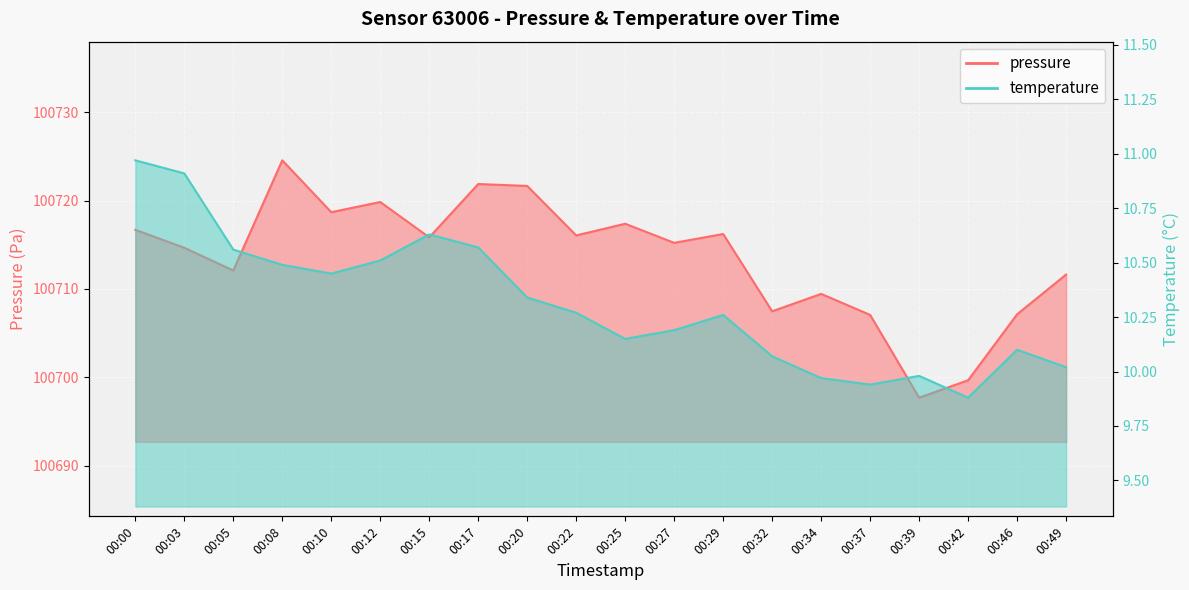

Does the chart display data point markers on the line(s)?

No